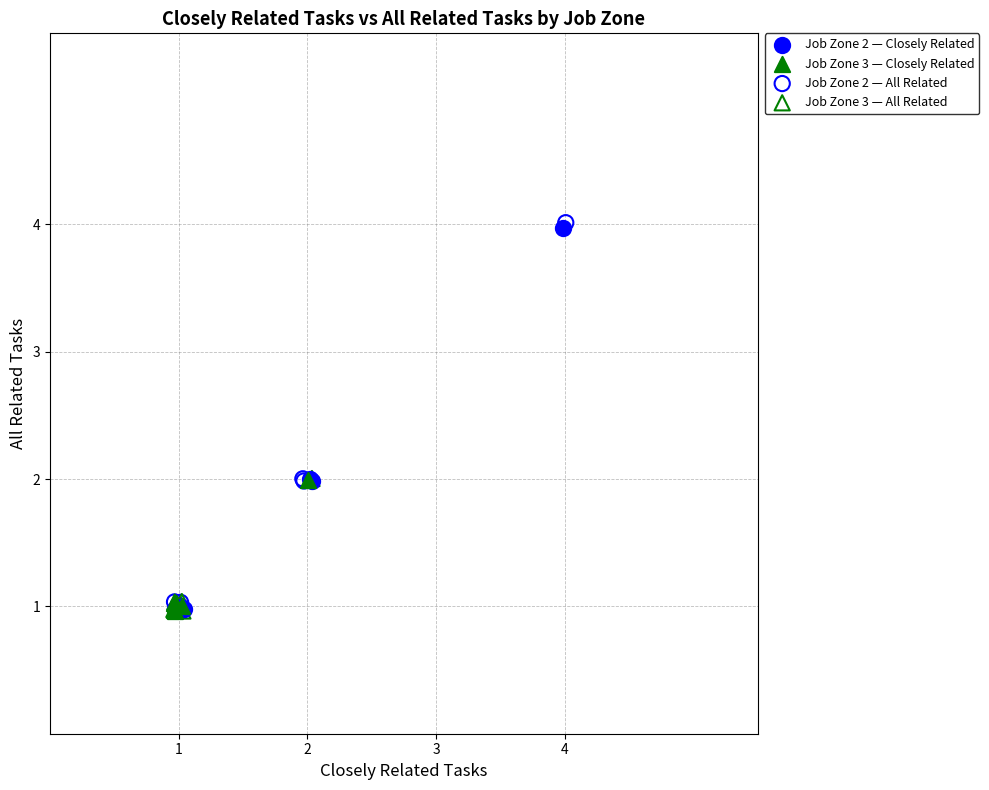

What are all the series names shown in the legend?

Job Zone 2 — Closely Related, Job Zone 3 — Closely Related, Job Zone 2 — All Related, Job Zone 3 — All Related